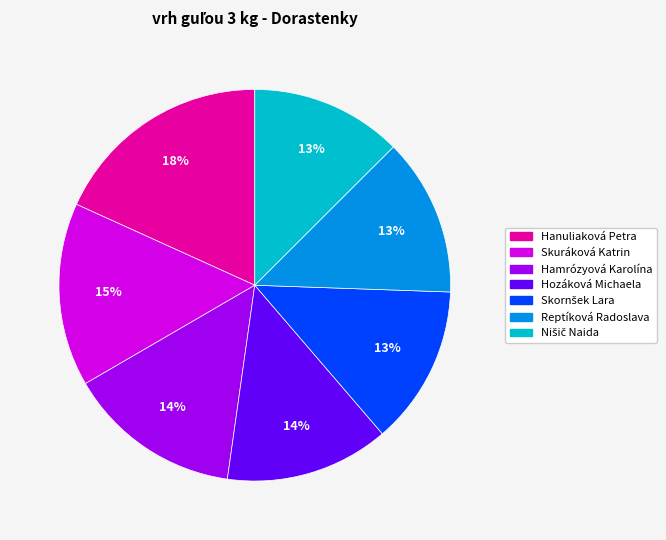

Which has a higher value, Skuráková Katrin or Hamrózyová Karolína?

Skuráková Katrin